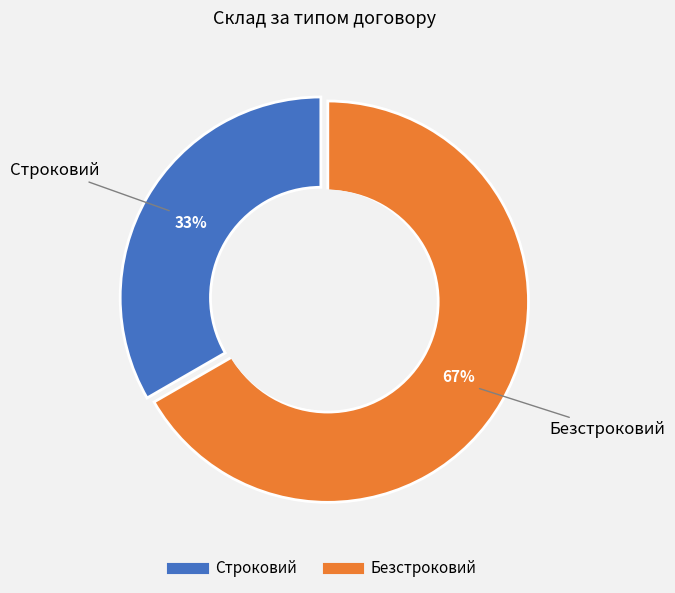

The Безстроковий slice represents 73% of the pie. True or false?

False